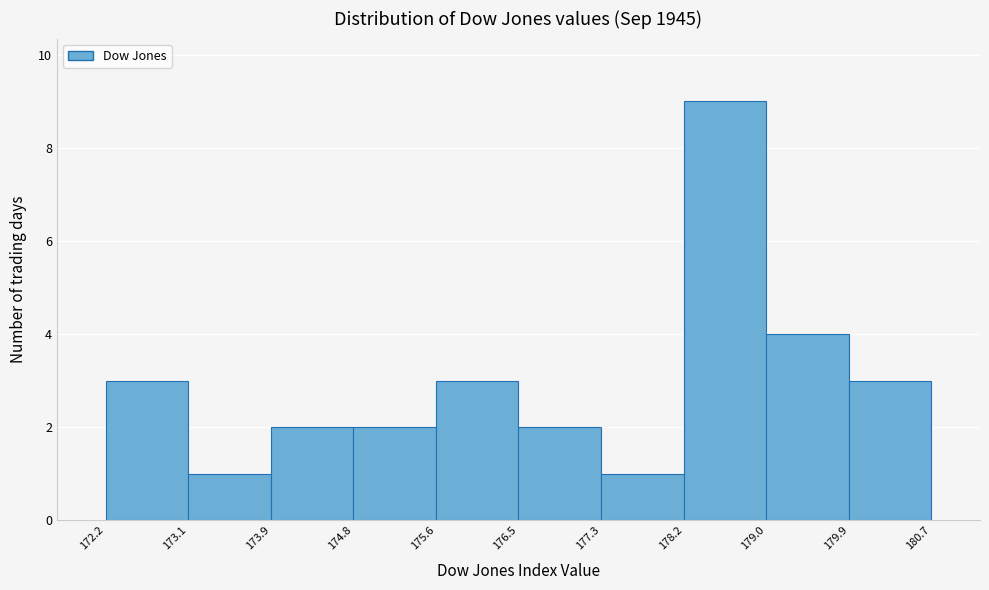

Which range on the x-axis has the tallest bar?

178.2 to 179.0